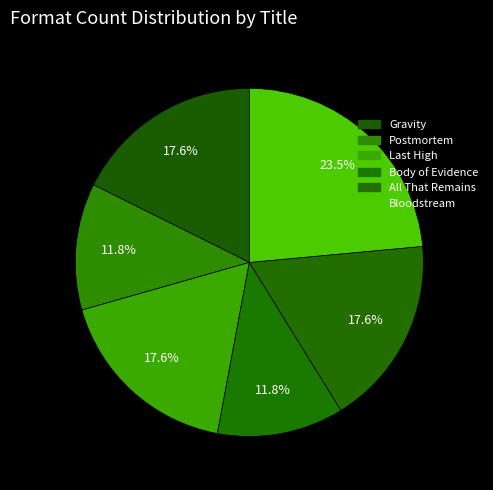

How many slices are in this pie chart?

6